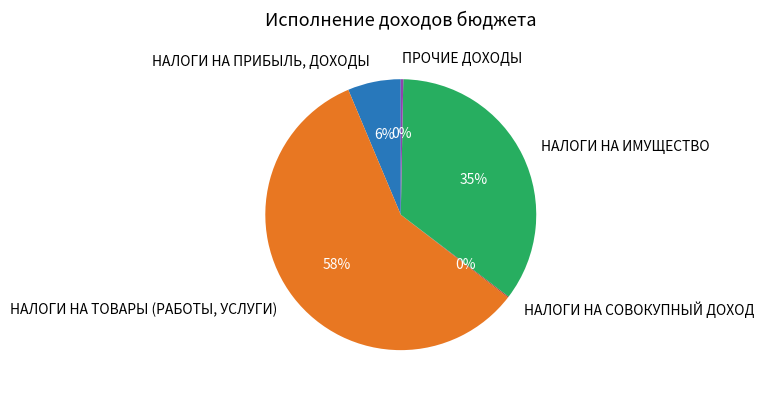

Is the sum of ПРОЧИЕ ДОХОДЫ and НАЛОГИ НА ИМУЩЕСТВО greater than half?

No